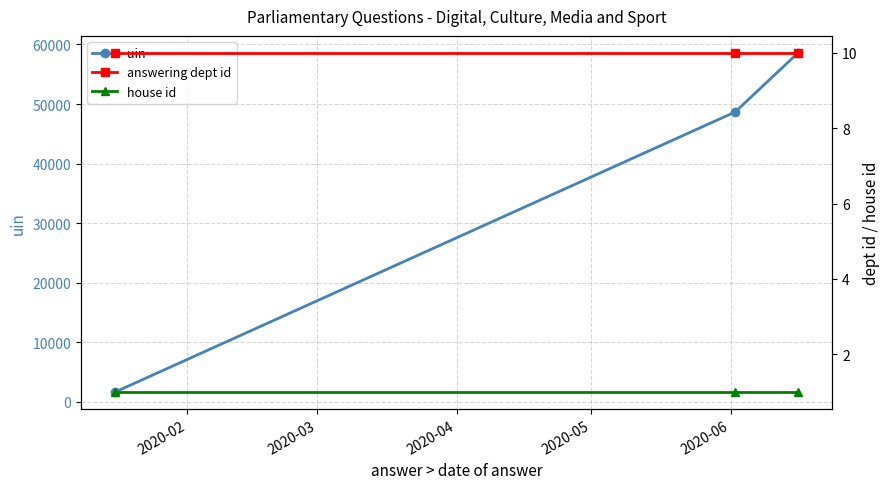

What is the average value of the answering dept id series?

10